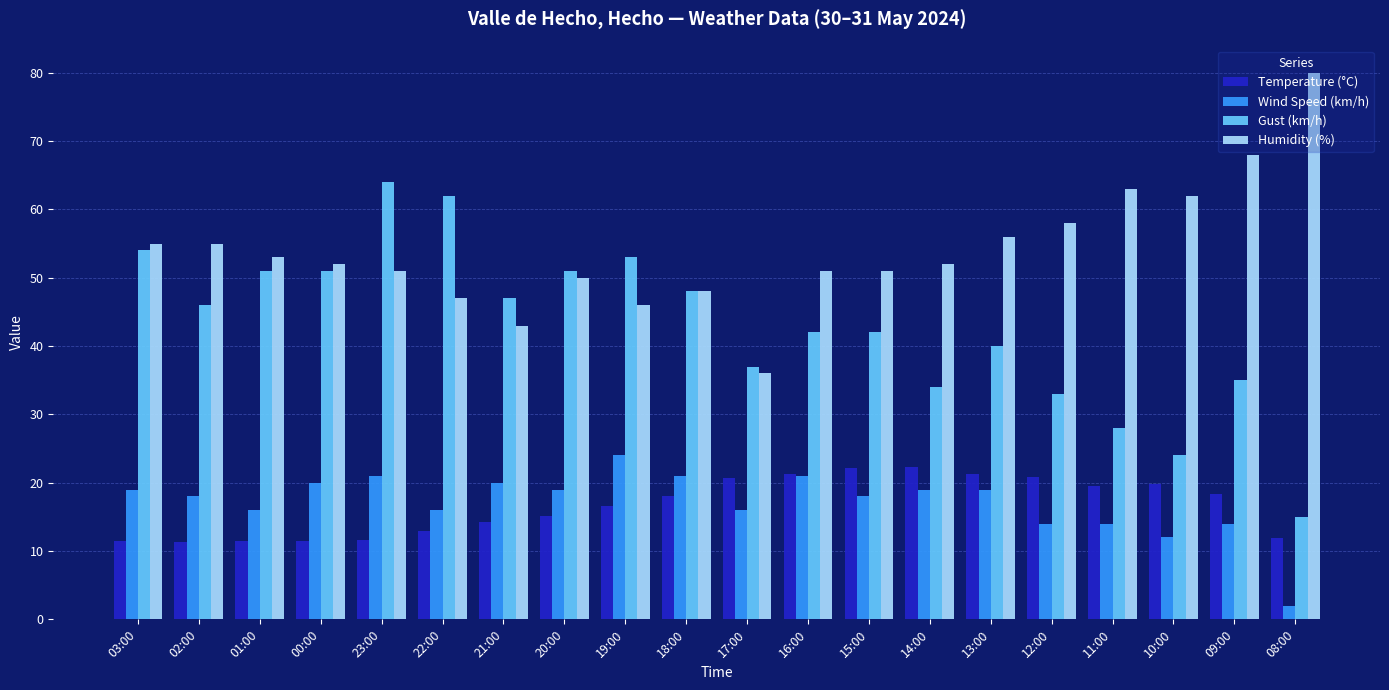

What are all the series names shown in the legend?

Temperature (°C), Wind Speed (km/h), Gust (km/h), Humidity (%)